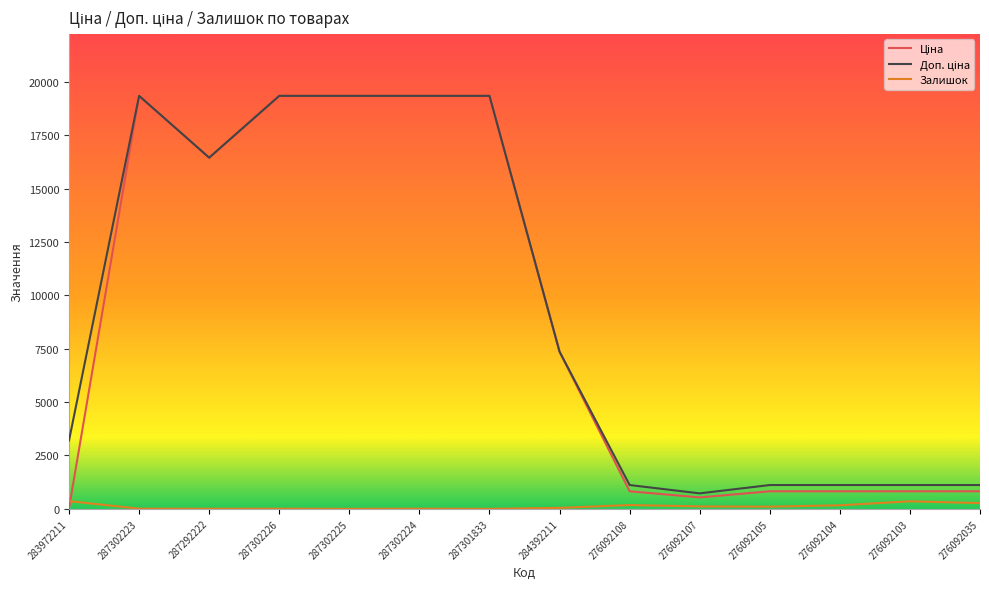

True or false: Залишок has a value of 102.0 at 276092105.

True